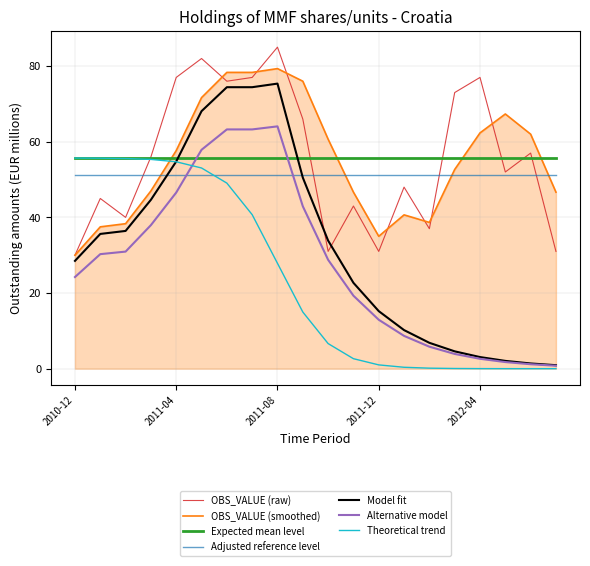

True or false: Alternative model and OBS_VALUE (smoothed) cross at least once.

False